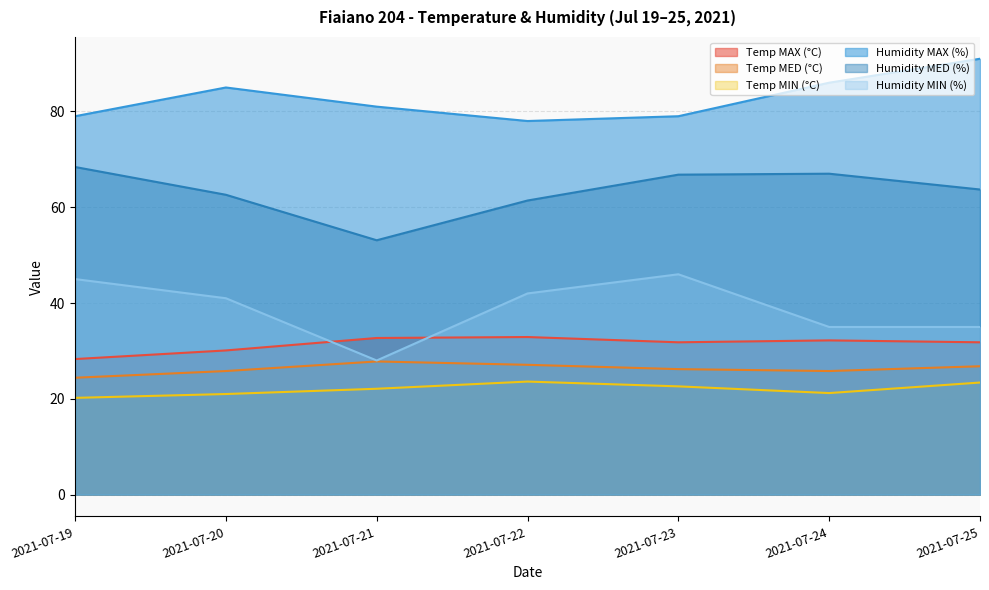

Read the Temp MIN (°C) value at 2021-07-20.

21.0